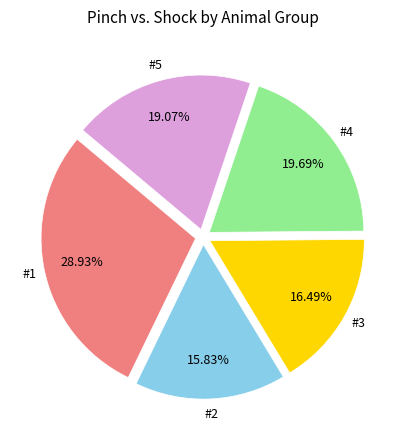

Is there any slice that represents more than half of the pie?

No